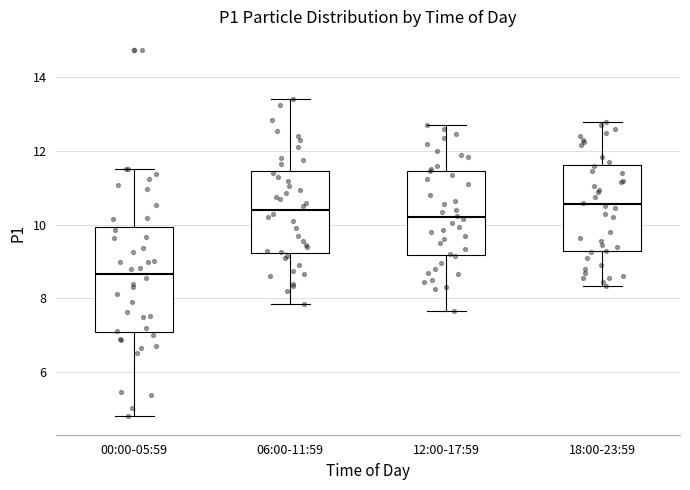

Which box is the tallest, from its lower edge to its upper edge?

00:00-05:59